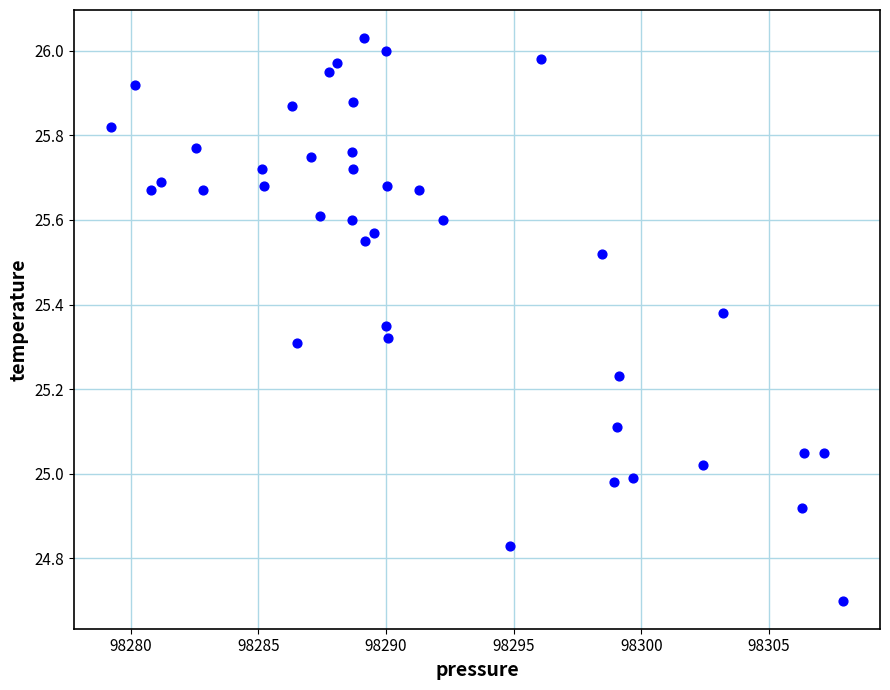

What is the range of Y values (max minus min)?

1.3